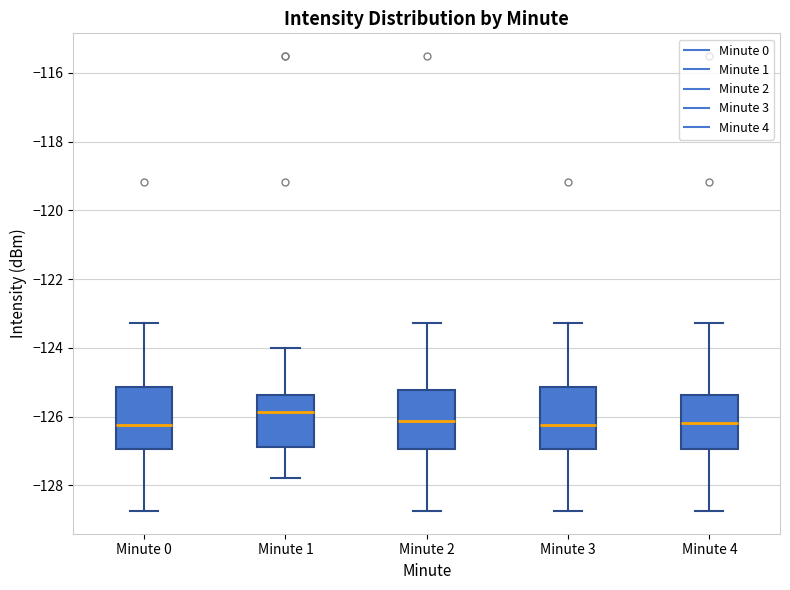

Where does the median line of the box for Minute 4 sit on the y-axis? The values are not printed on the chart, so give them approximately, as read against the axis.

-126.2